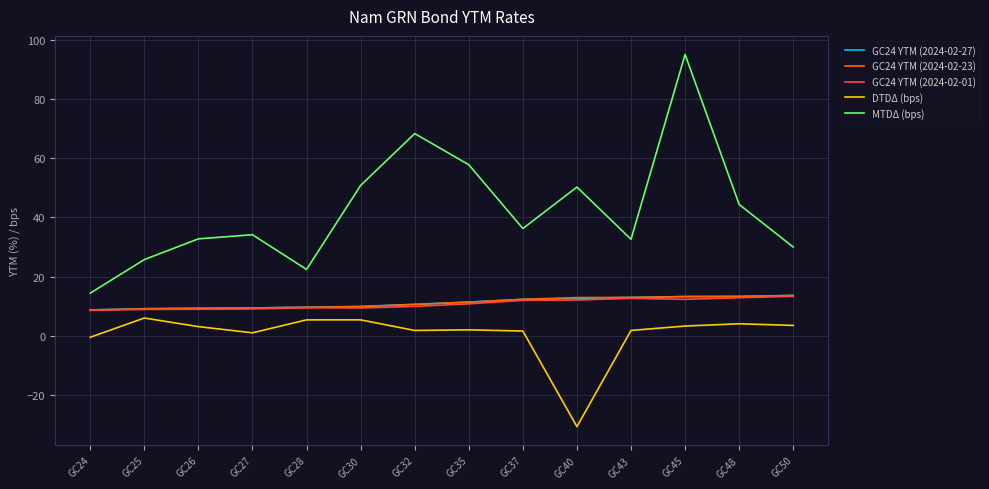

Which label corresponds to the largest value in the chart?

GC45